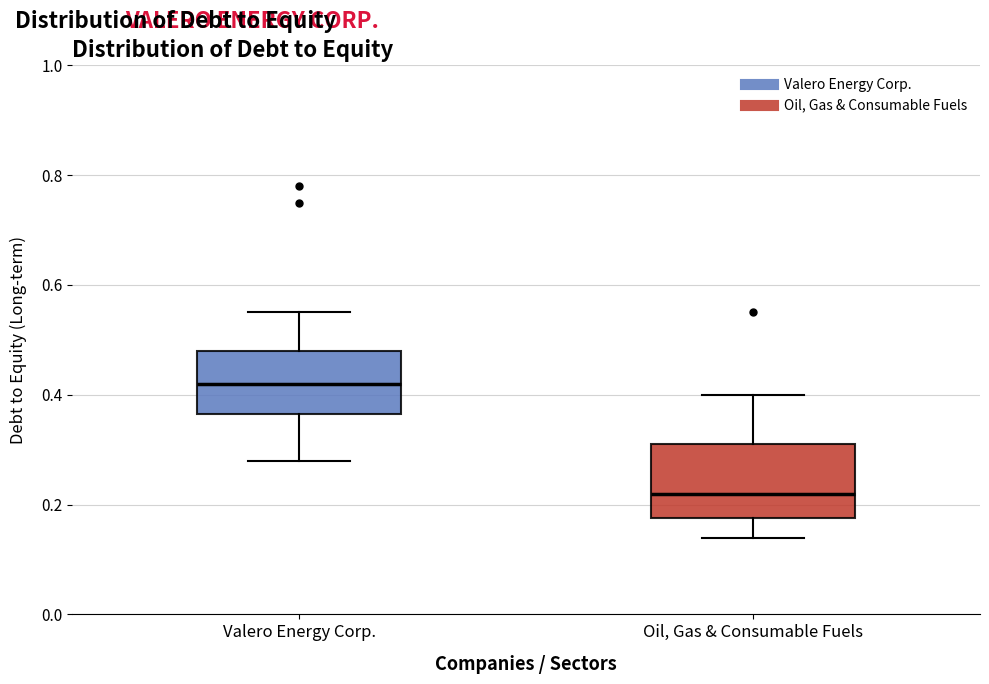

Where does the median line of the box for Oil, Gas & Consumable Fuels sit on the y-axis? The values are not printed on the chart, so give them approximately, as read against the axis.

0.22